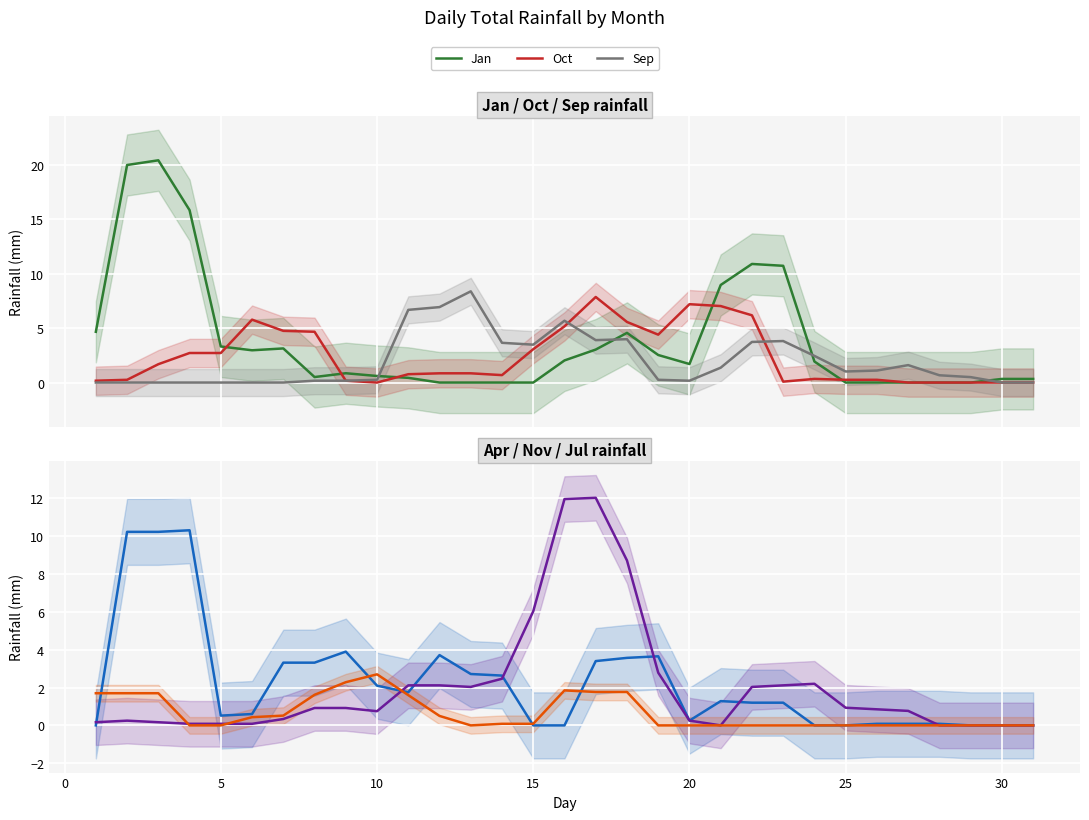

The Oct series shows 2.8 at 10. True or false?

False